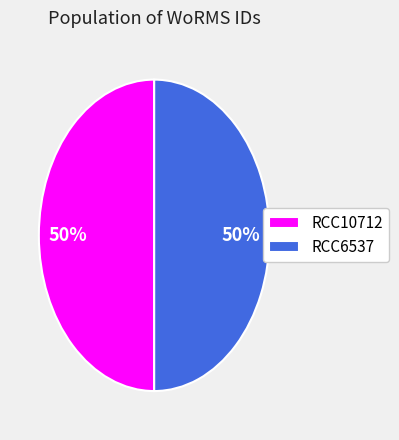

Is the sum of RCC6537 and RCC10712 greater than half?

Yes